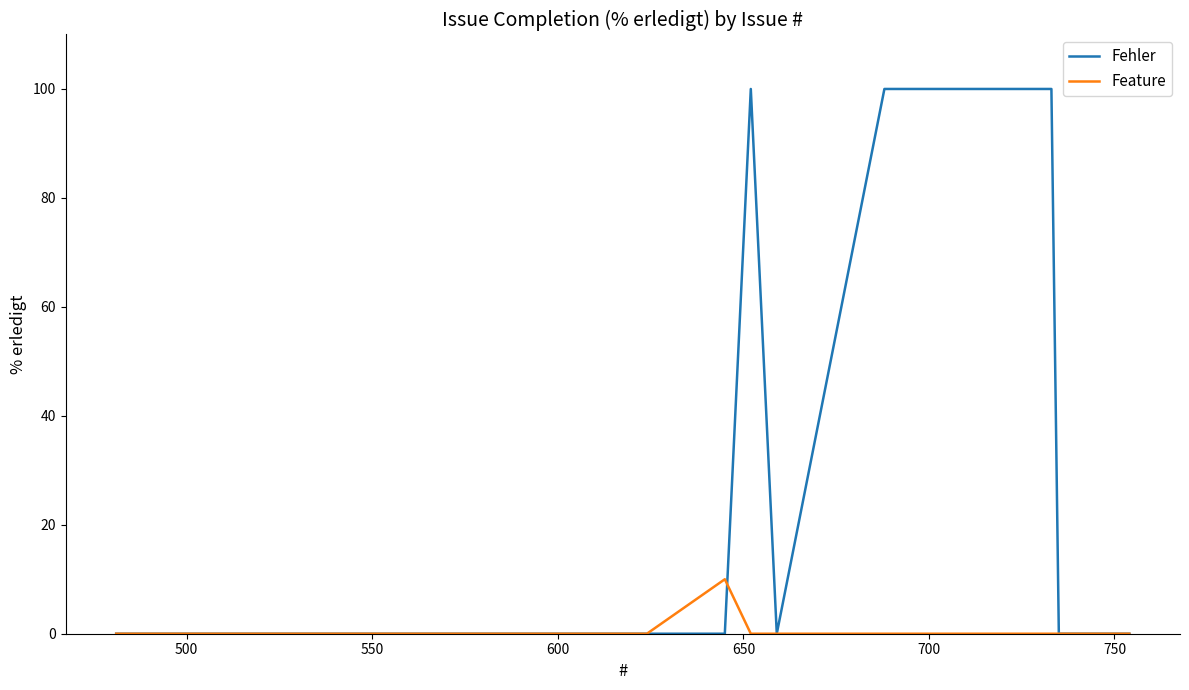

How many Fehler values are between 0 and 100?

20